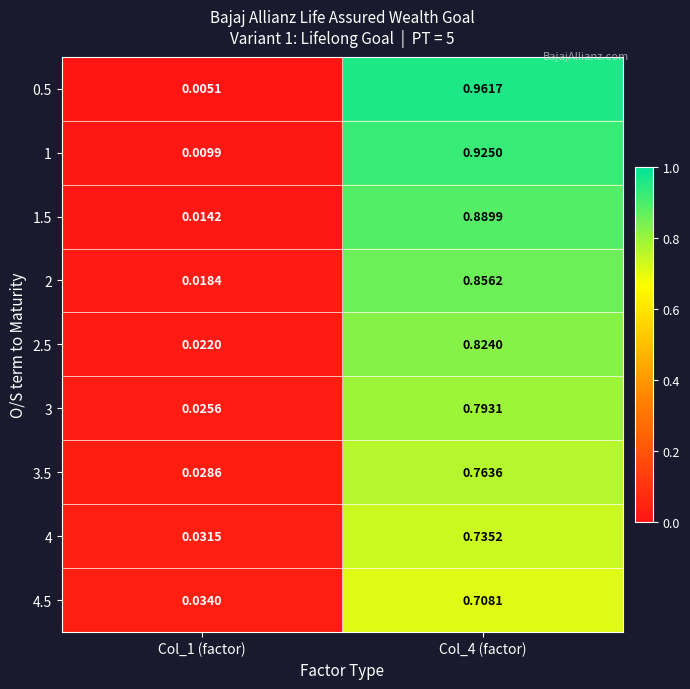

Is the value of 1 at Col_1 (factor) greater than the value of 4.5 at Col_4 (factor)?

No